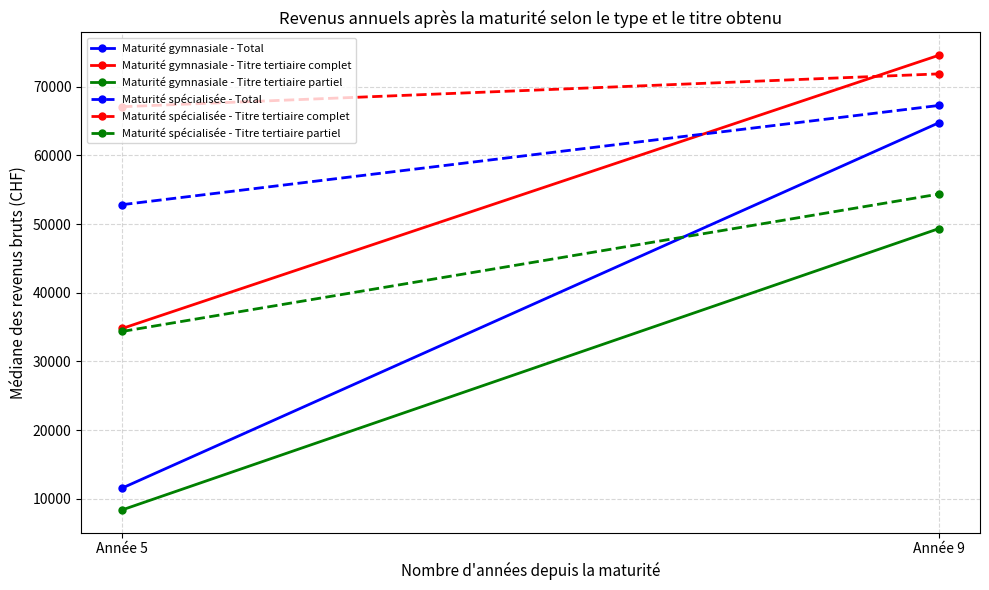

True or false: Maturité spécialisée - Total has a value of 23444 at Année 9.

False